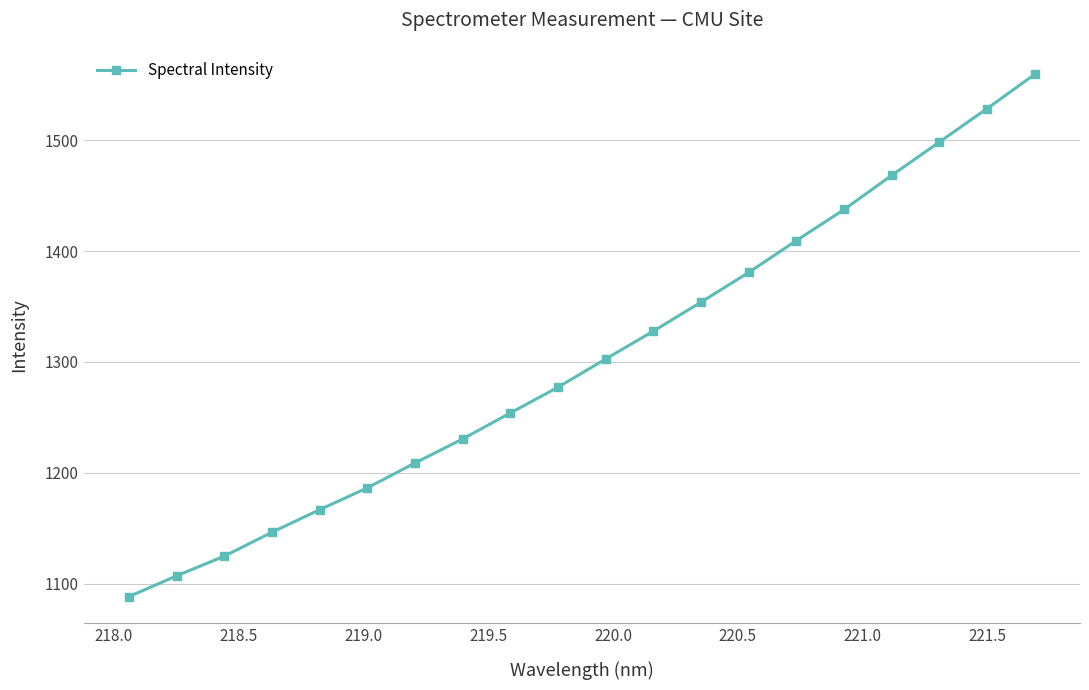

What is the smallest value displayed?

1088.1